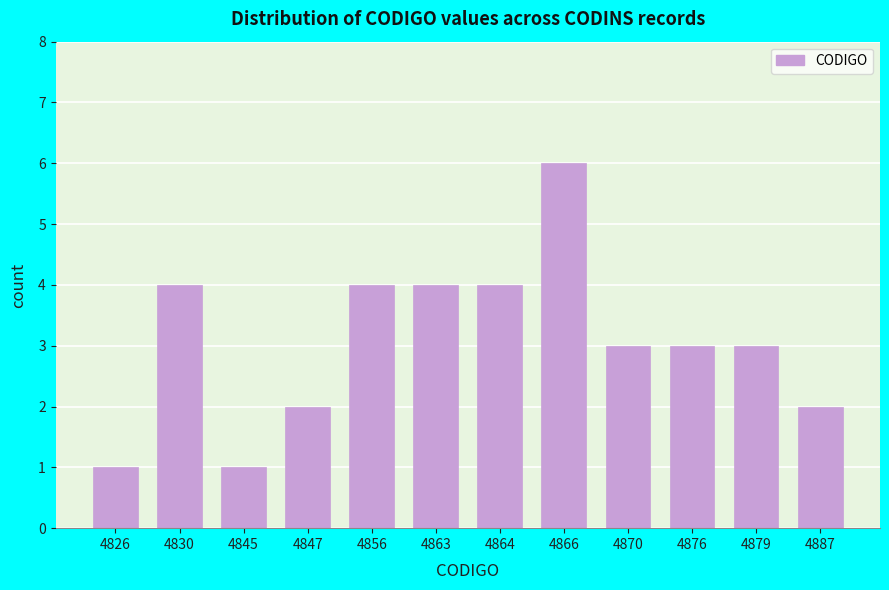

Reading left to right, list all the values displayed in this chart.

1	4	1	2	4	4	4	6	3	3	3	2